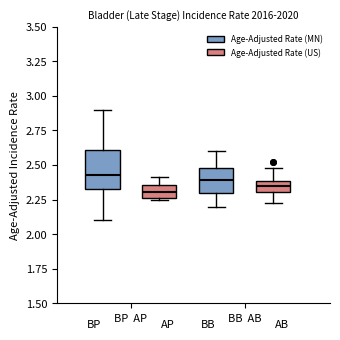

Comparing the boxes themselves (not the whiskers), which one is the tallest?

BP AP (Age-Adjusted Rate (MN))